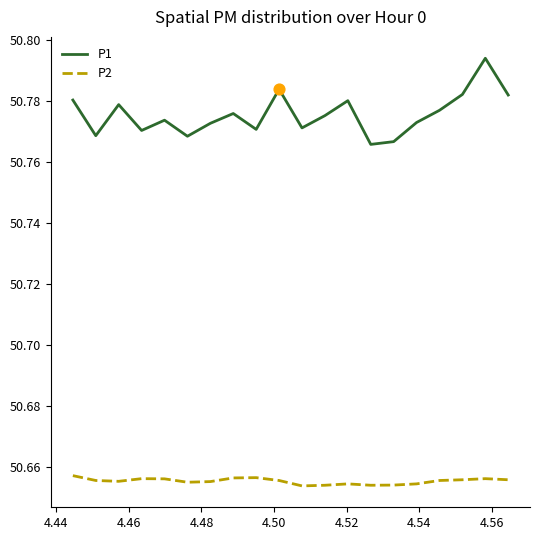

At how many categories does at least one series exceed 50?

20